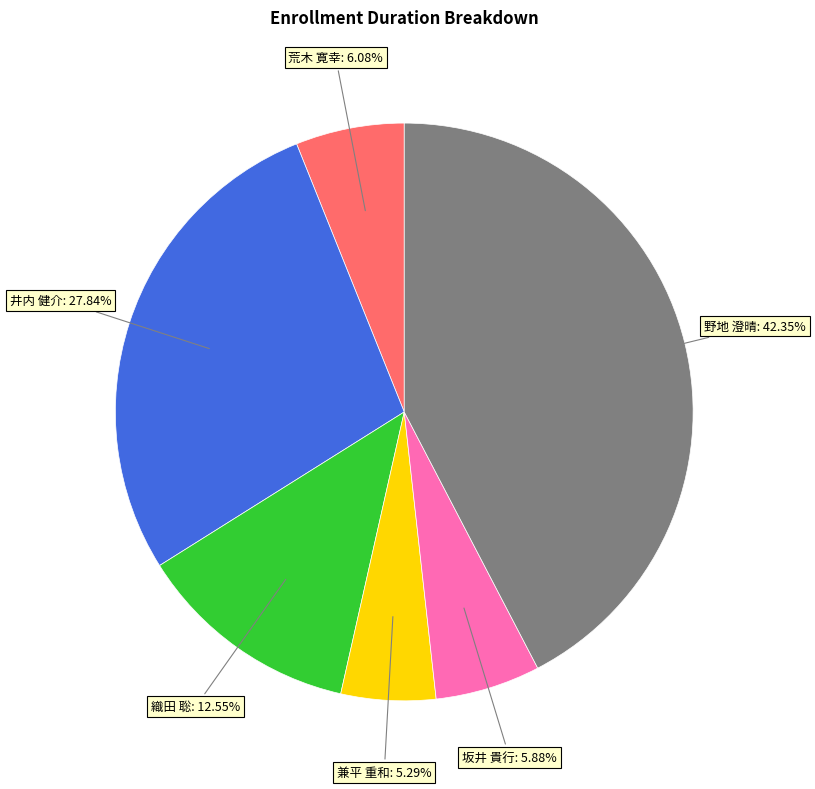

Does any single category account for the majority?

No